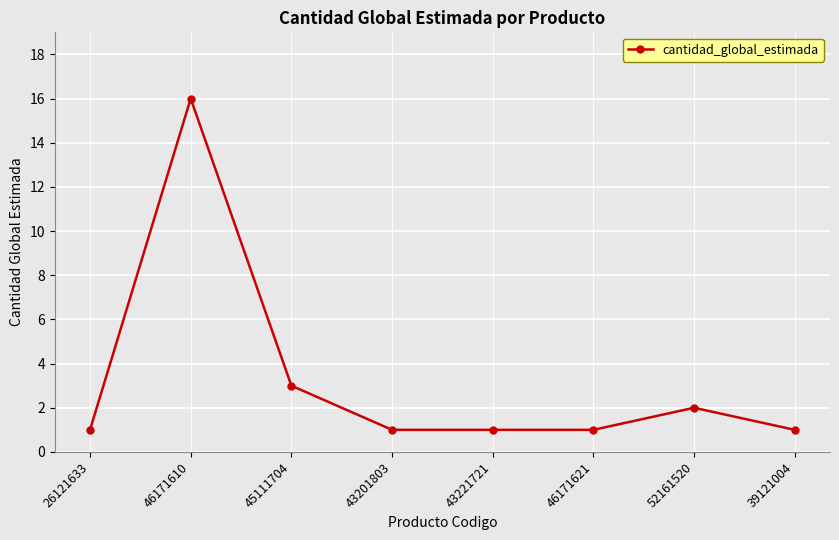

Reading right to left, extract all data points from this chart.

39121004=1	52161520=2	46171621=1	43221721=1	43201803=1	45111704=3	46171610=16	26121633=1